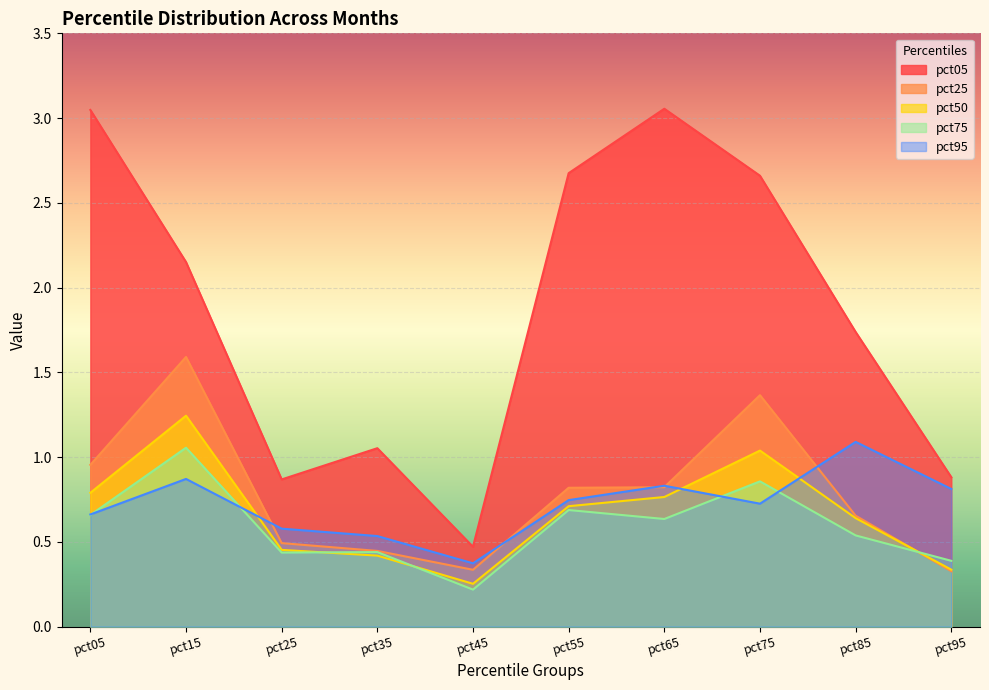

Does the chart display data point markers on the line(s)?

No